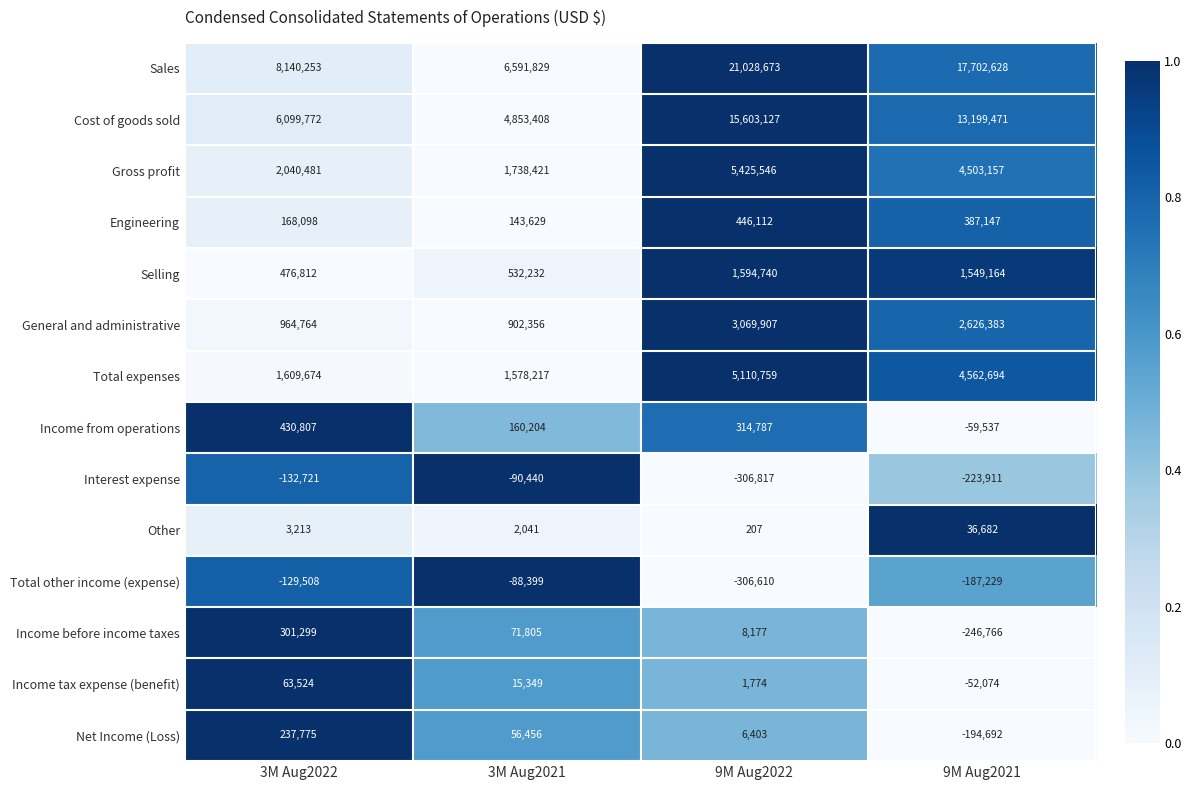

At how many categories does at least one series exceed 0?

4